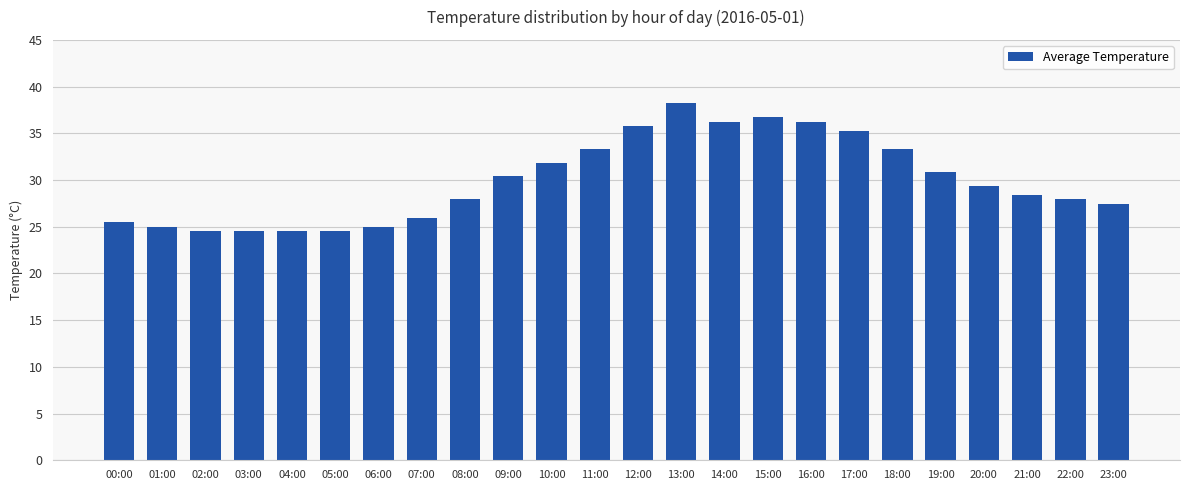

What is the maximum value shown in the chart?

38.2